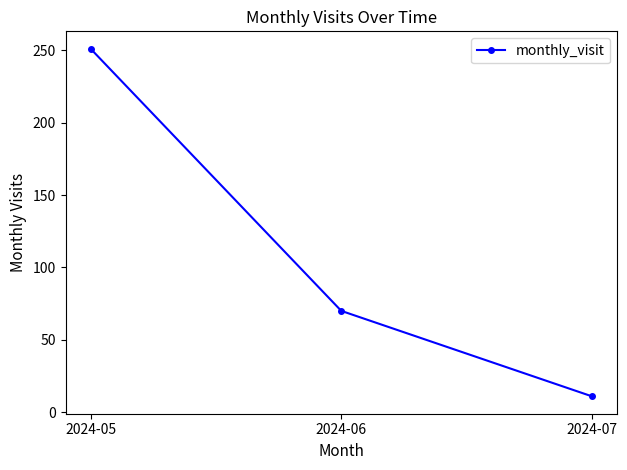

List the labels in order of value, largest first.

2024-05, 2024-06, 2024-07